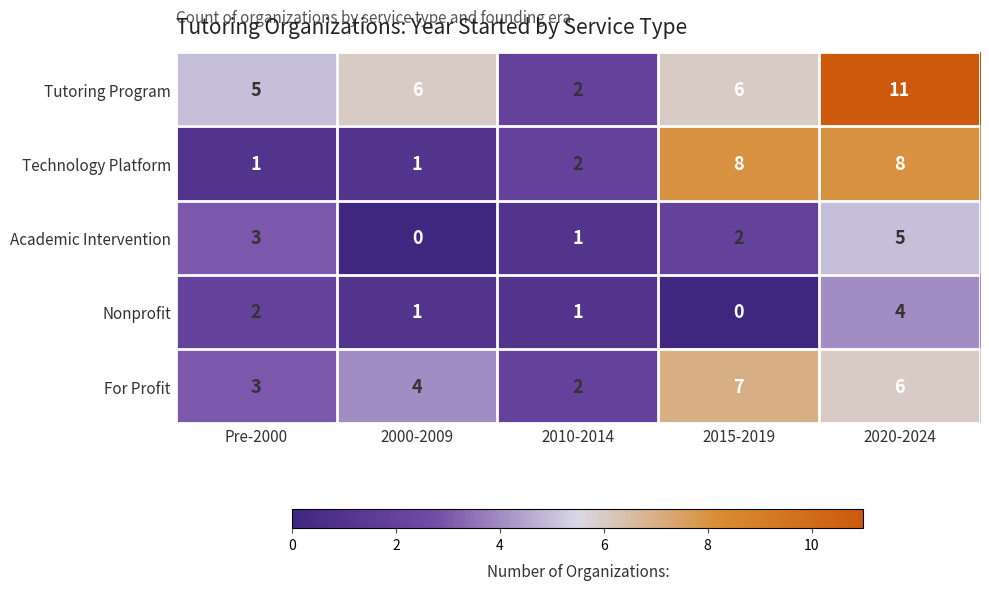

Reading left to right, list all the values displayed in this chart.

Tutoring Program: 5	6	2	6	11
Technology Platform: 1	1	2	8	8
Academic Intervention: 3	0	1	2	5
Nonprofit: 2	1	1	0	4
For Profit: 3	4	2	7	6